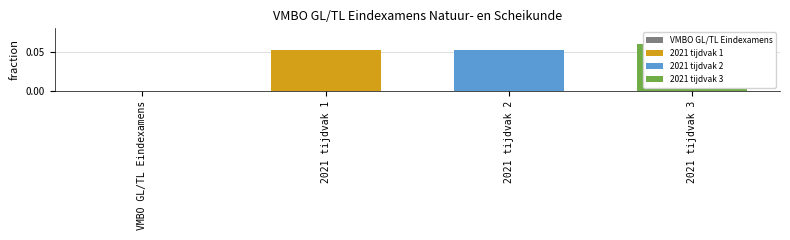

Are the bars grouped side by side (vs. stacked)?

No